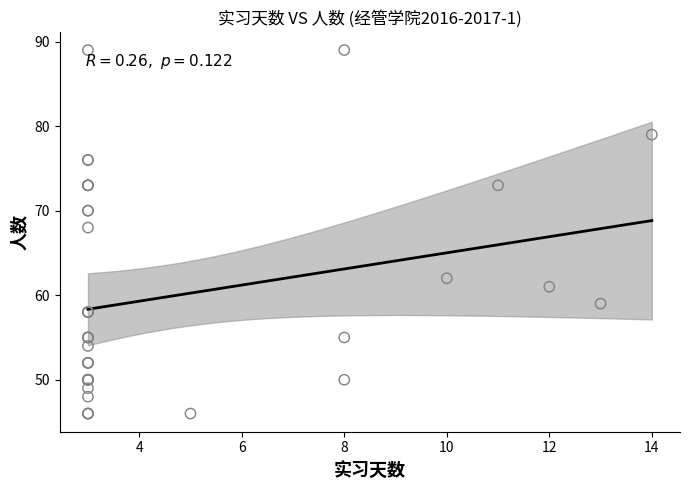

What Y value in the scatter plot is closest to 67?

68